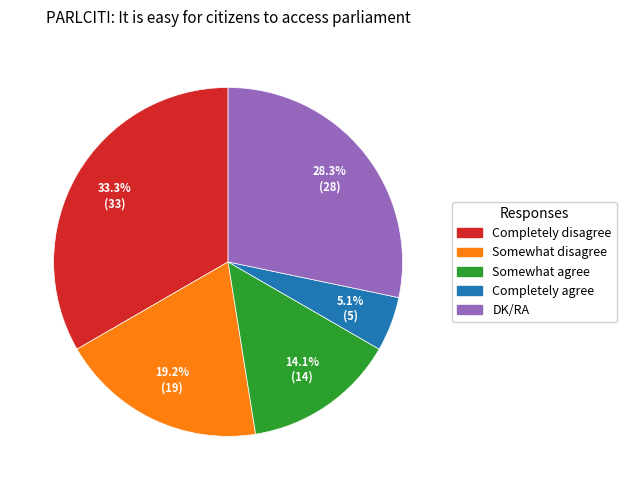

To the nearest percent, what is the average slice percentage?

20%